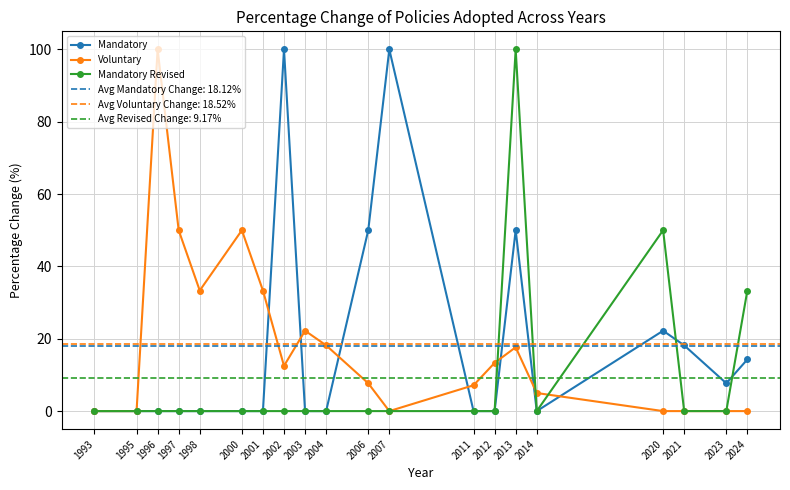

What is the value of the Voluntary point at the 6th from the left?

50.0